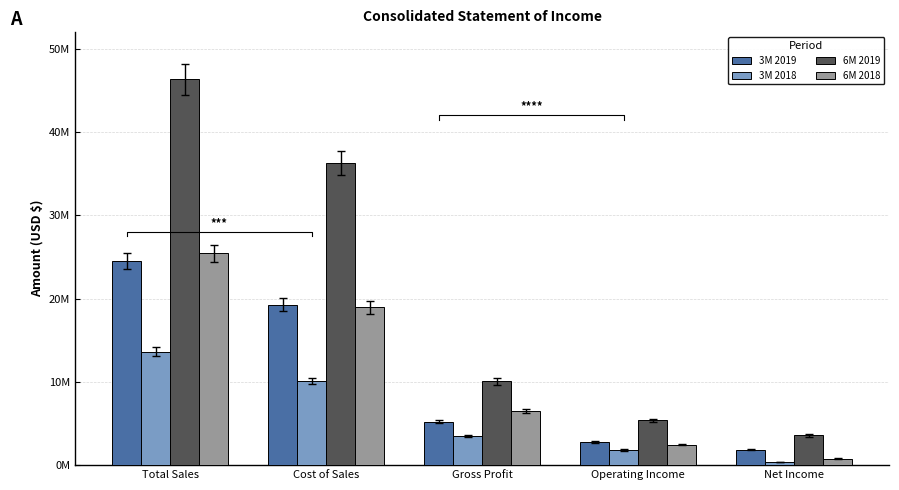

Rank the categories by 3M 2019 value from lowest to highest.

Net Income, Operating Income, Gross Profit, Cost of Sales, Total Sales